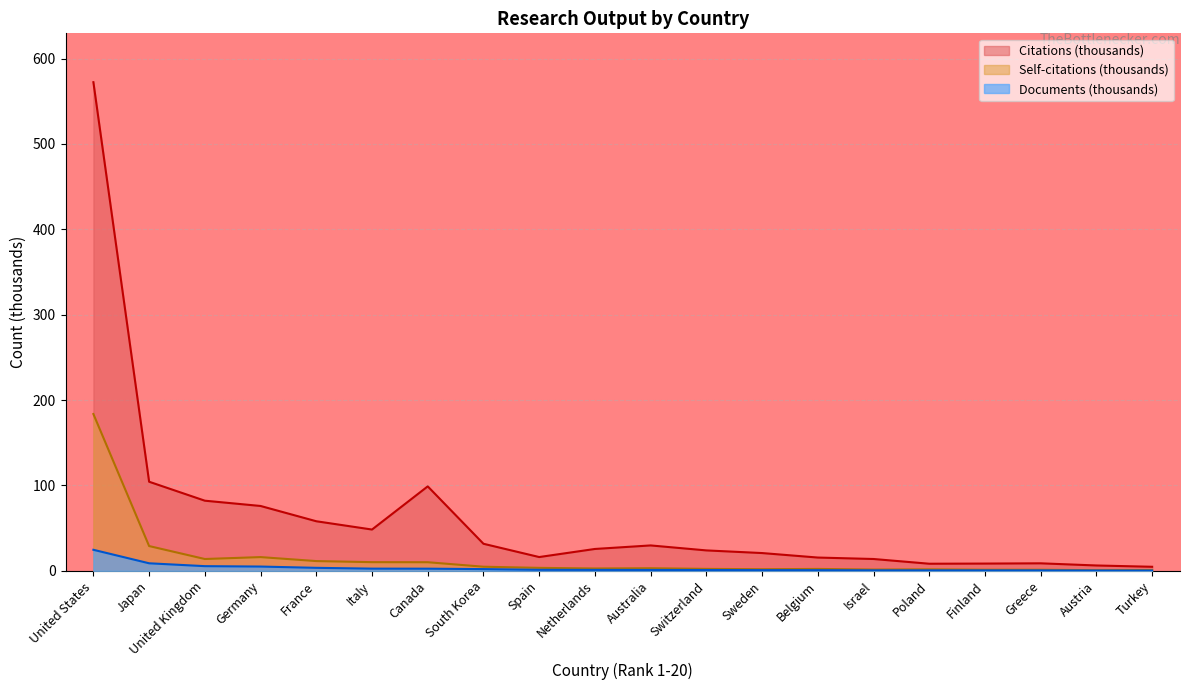

At which label does Documents reach its minimum?

Turkey